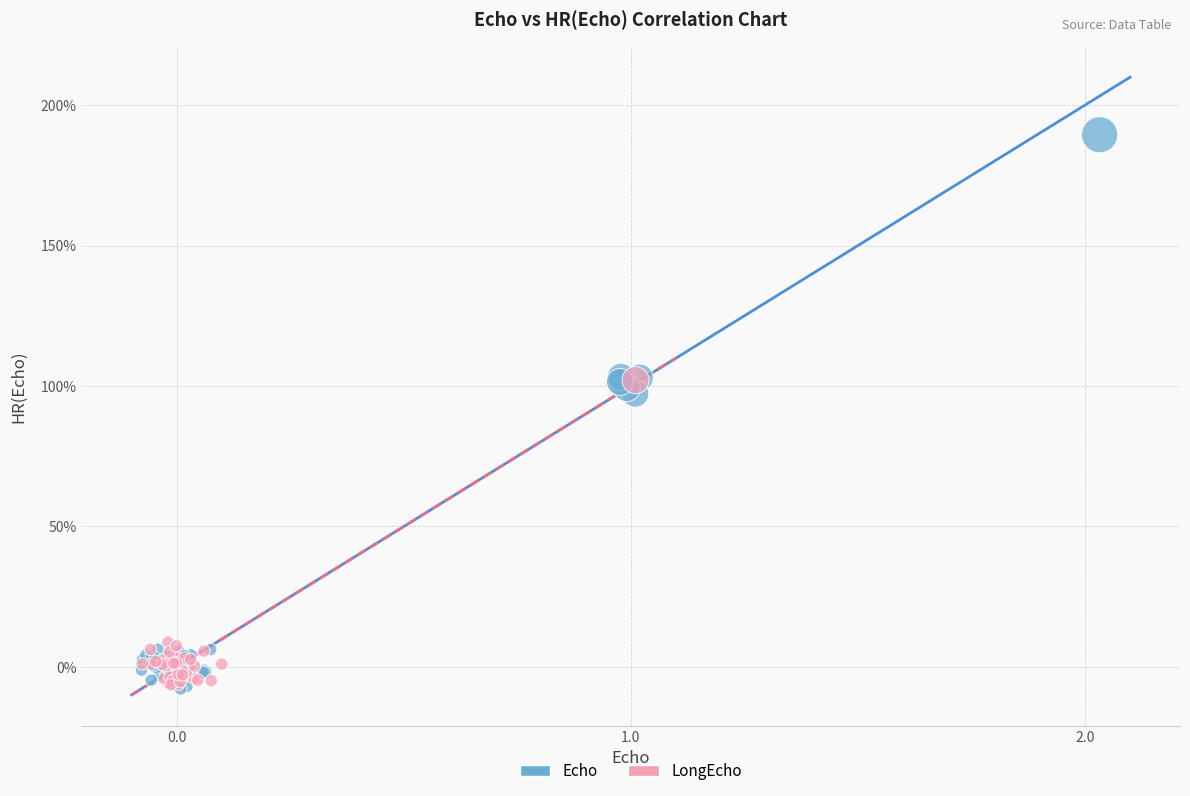

What are all the series names shown in the legend?

Echo, LongEcho